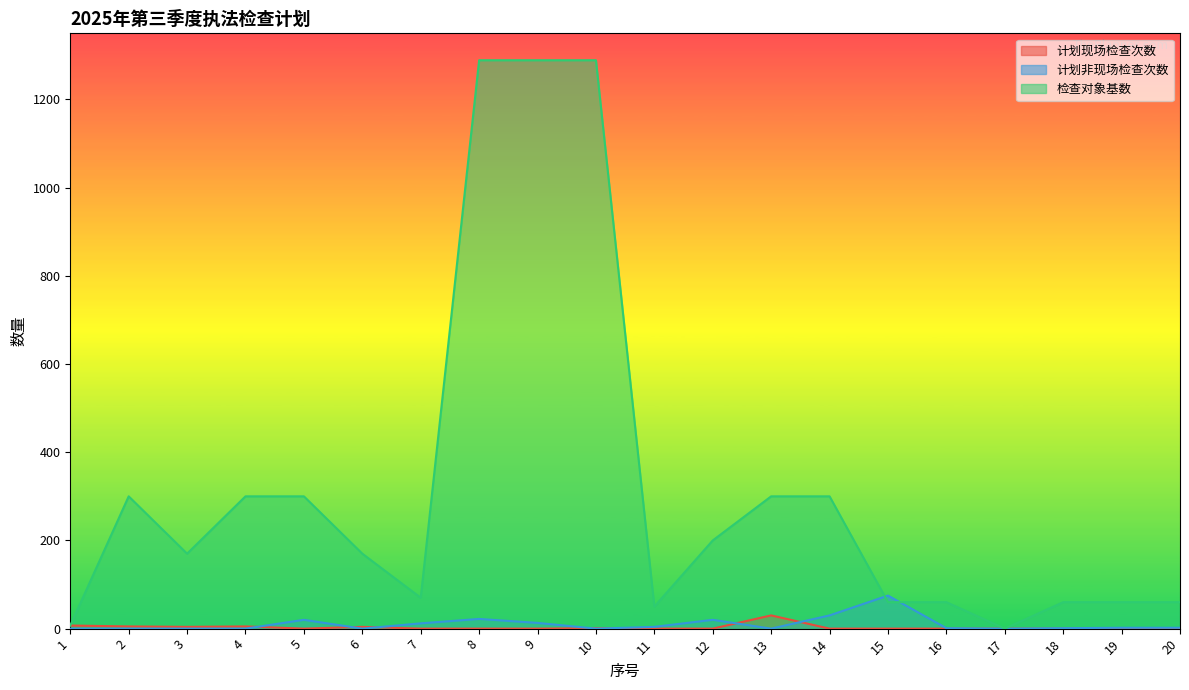

How many times do 计划非现场检查次数 and 检查对象基数 cross each other?

2